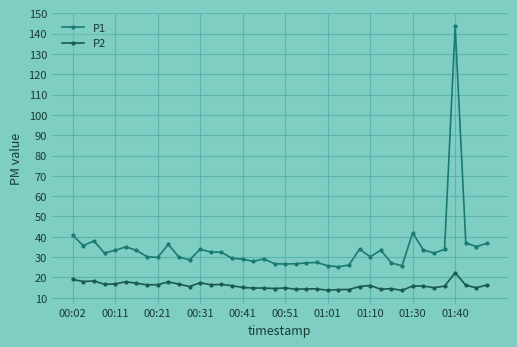

Which series has the largest range (max minus min)?

P1